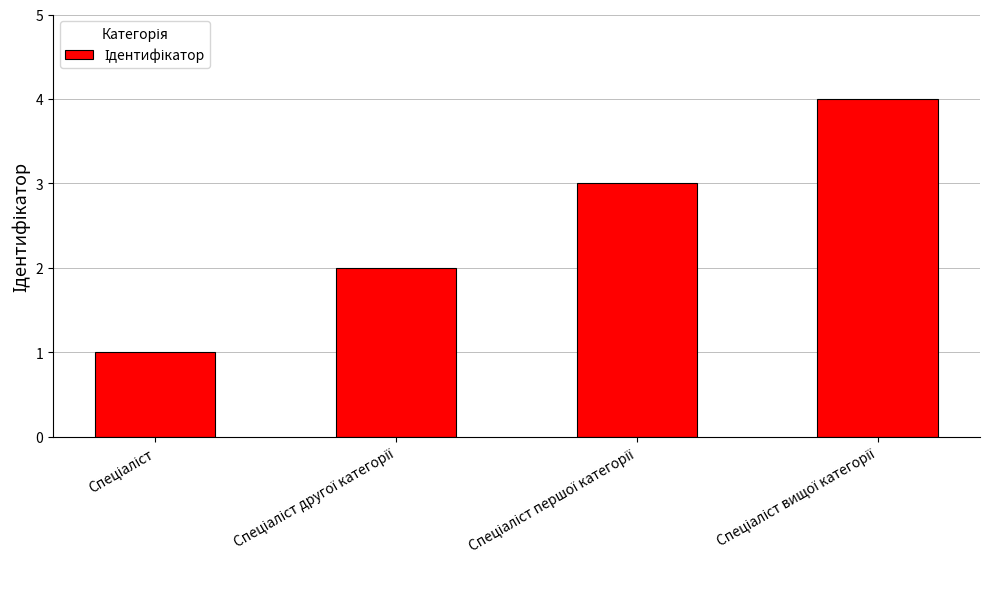

Reading left to right, extract all data points from this chart.

1	2	3	4